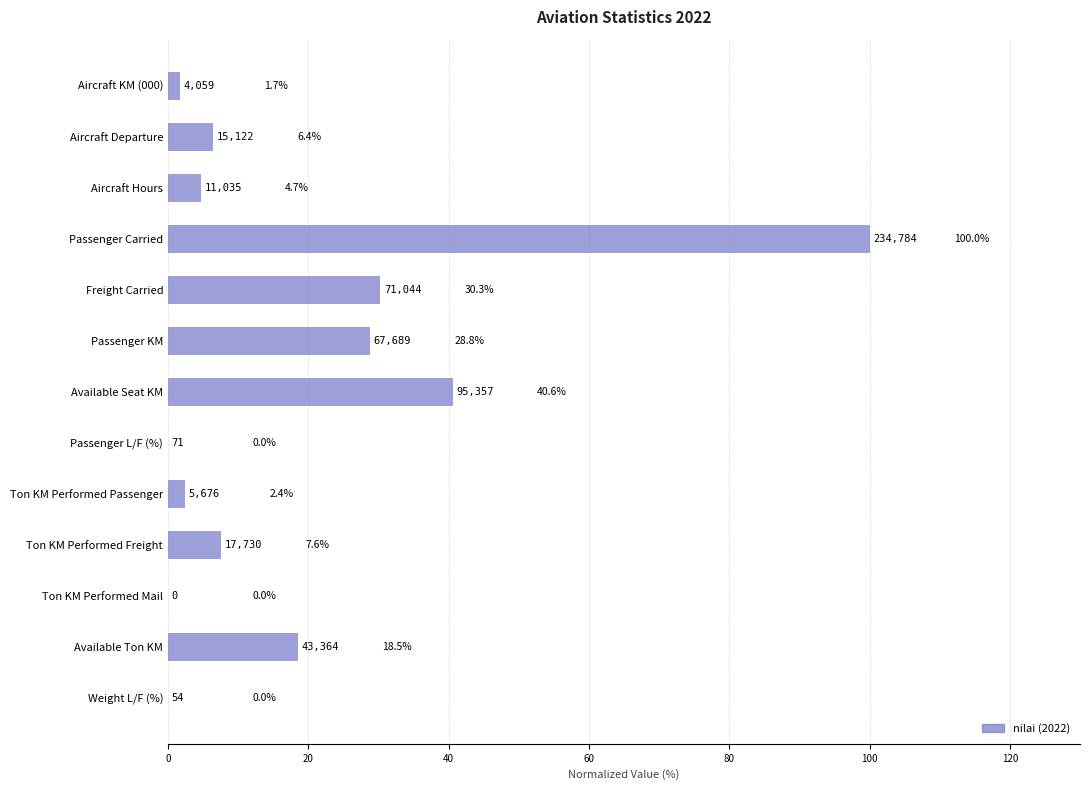

What value does the data have at Available Seat KM?

40.6